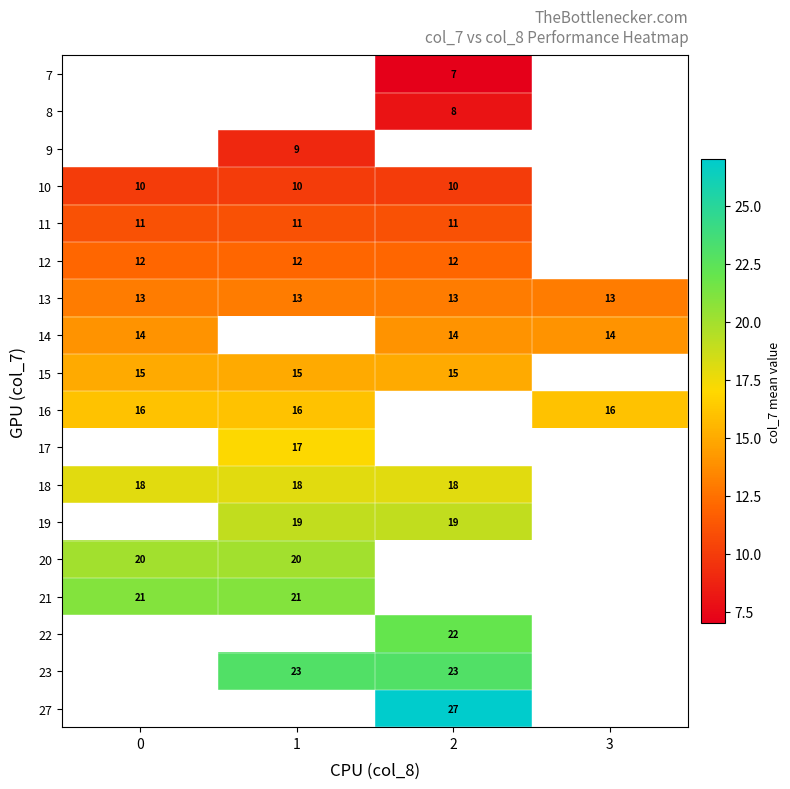

The 23 series shows 14 at 1. True or false?

False